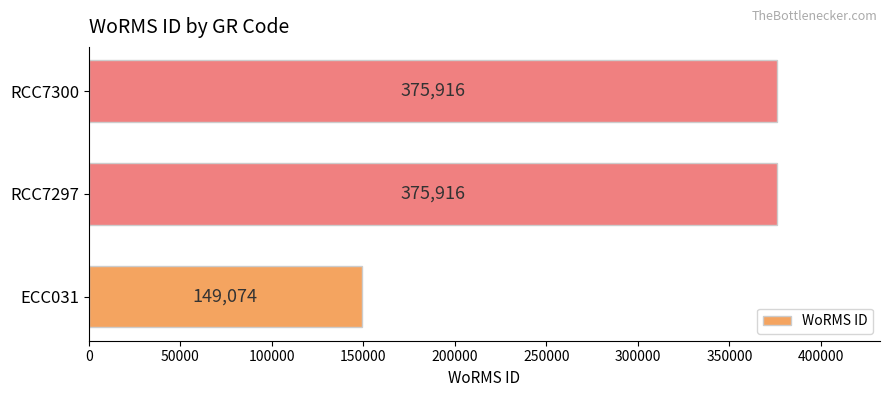

What is the maximum value shown in the chart?

375916